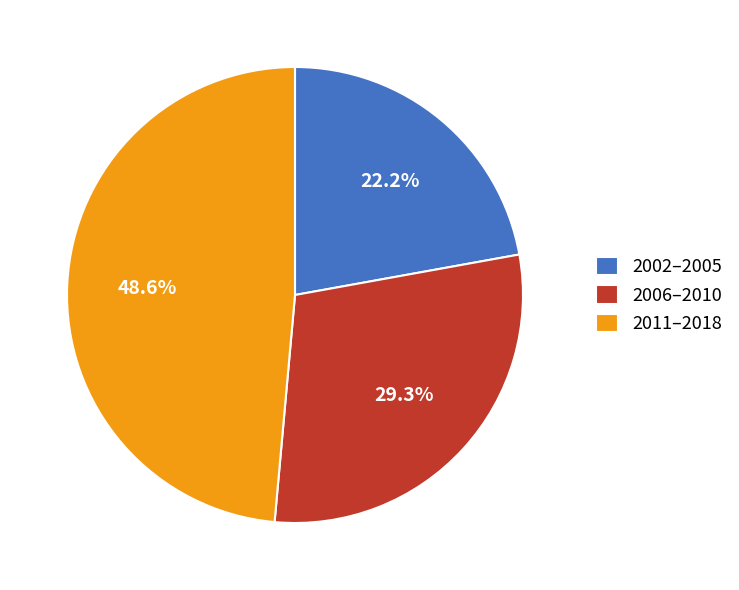

To the nearest percent, what is the average slice percentage?

33%